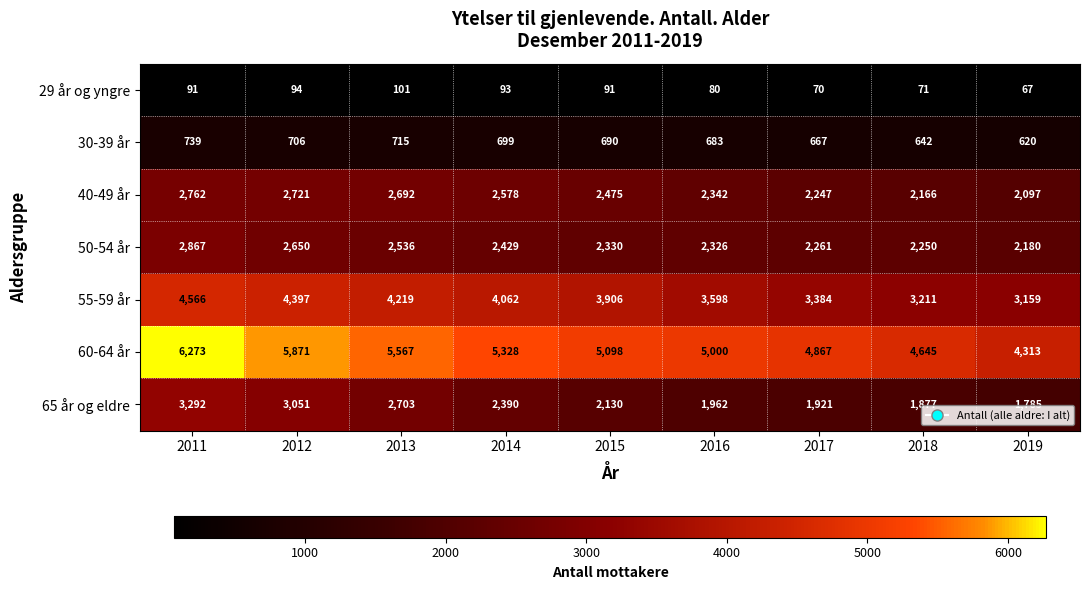

What is the minimum value for 65 år og eldre?

1785